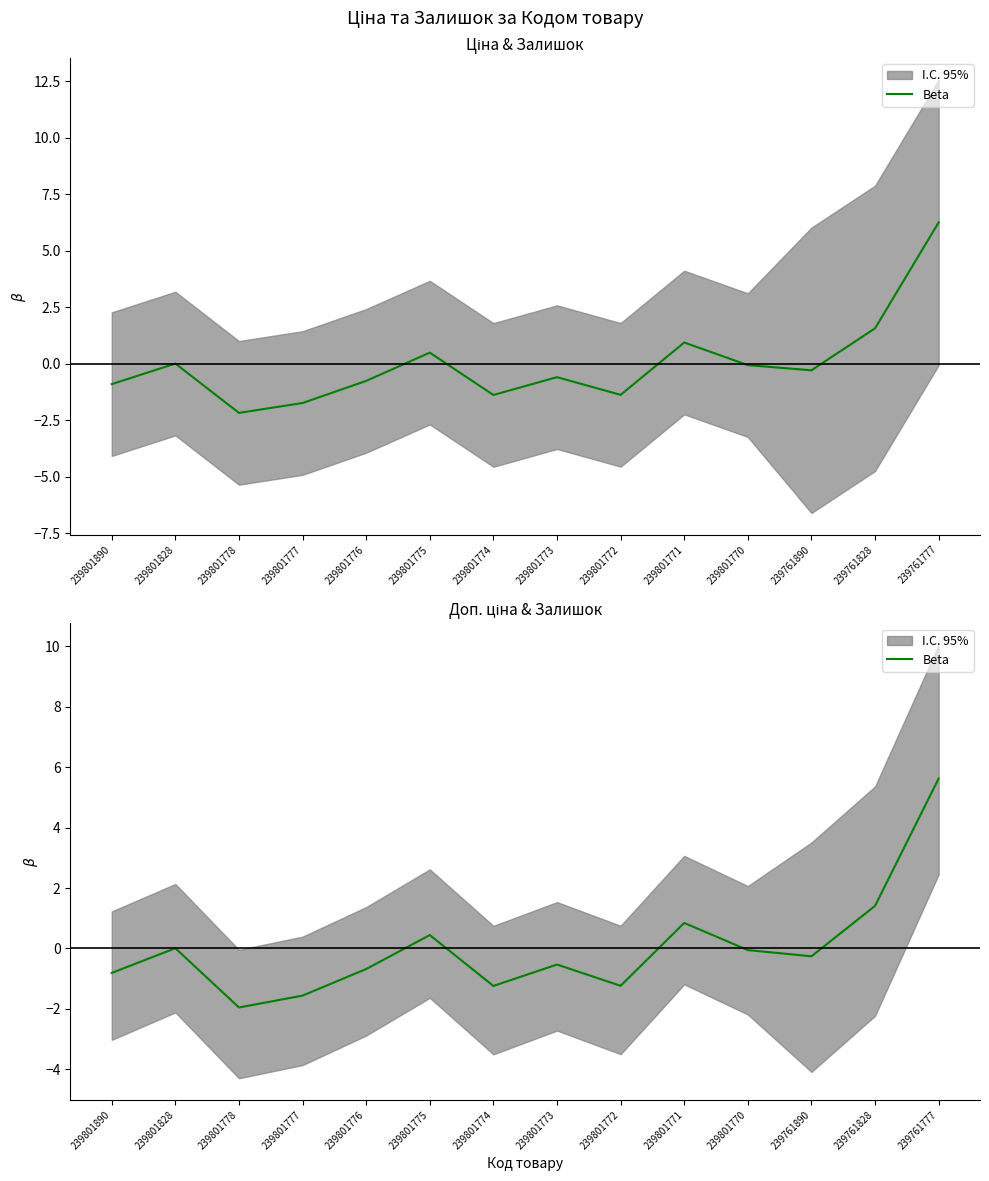

What is the value of the 8th point from the left?

-0.5